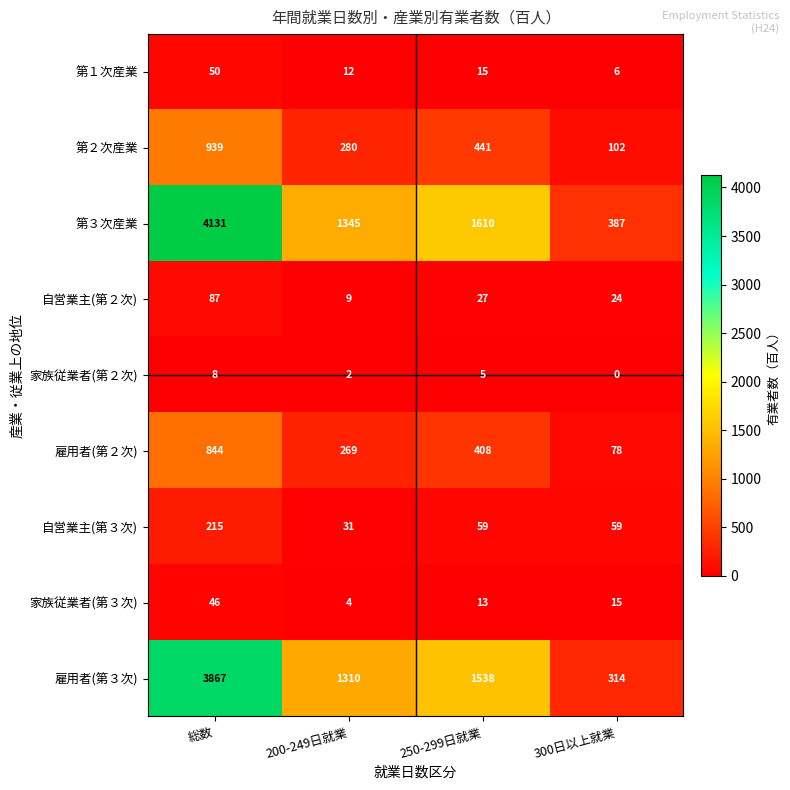

At which label does 家族従業者(第２次) first exceed 5?

総数